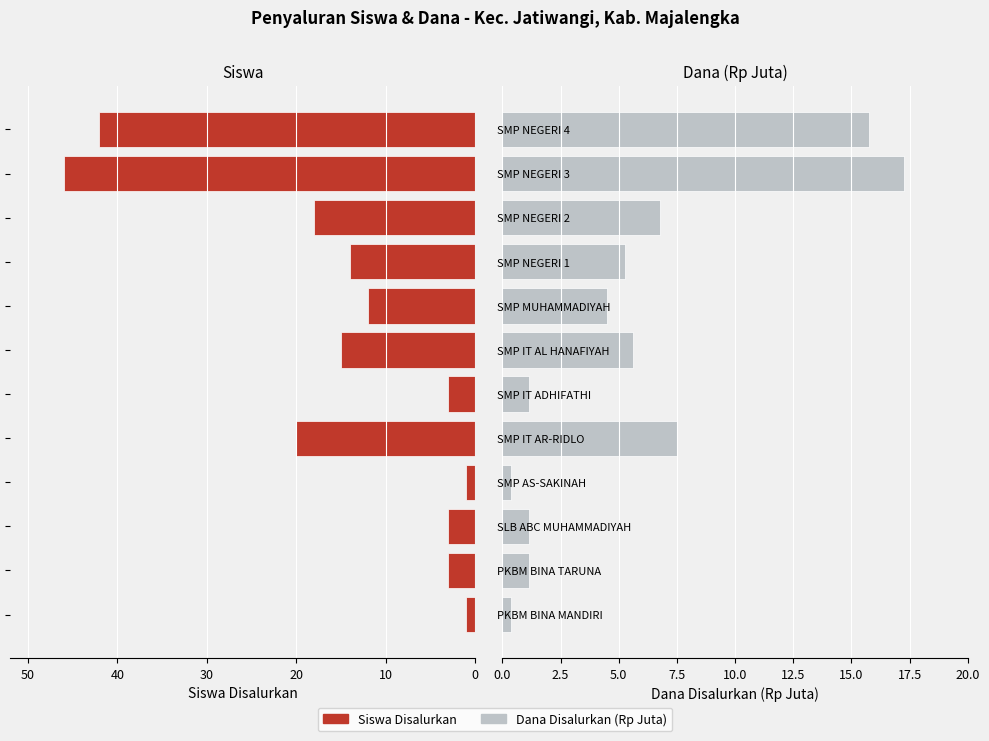

How many bars are there in total?

24